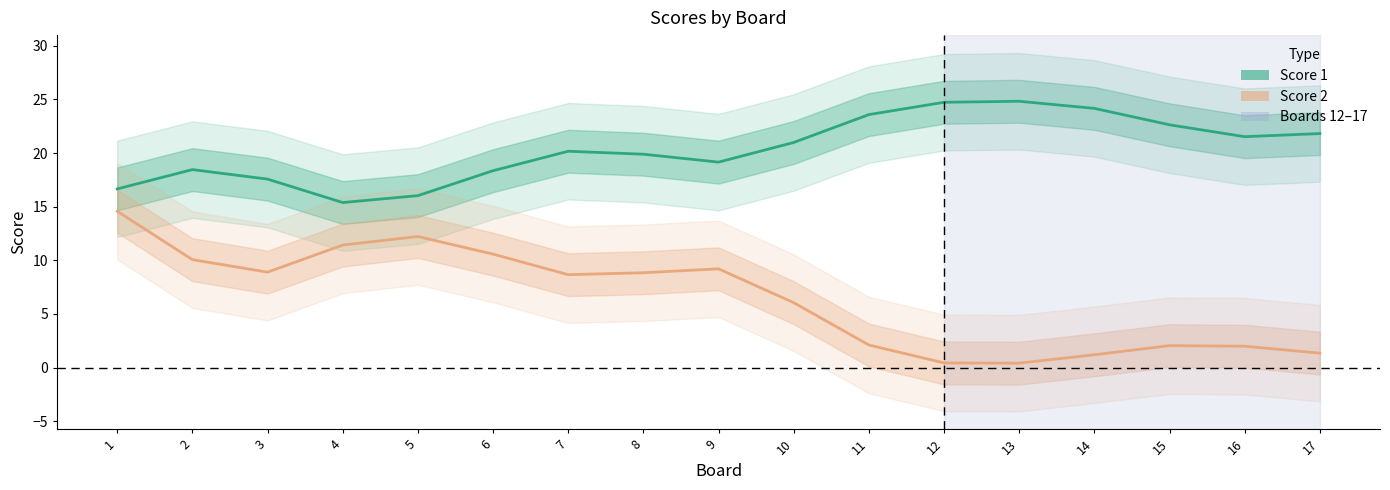

Reading left to right, transcribe all the data shown in this chart.

Score 1: 1=16.7	2=18.5	3=17.6	4=15.4	5=16.0	6=18.4	7=20.2	8=19.9	9=19.2	10=21.0	11=23.6	12=24.7	13=24.8	14=24.2	15=22.6	16=21.5	17=21.8
Score 2: 1=14.6	2=10.1	3=8.9	4=11.4	5=12.2	6=10.6	7=8.7	8=8.8	9=9.2	10=6.1	11=2.1	12=0.4	13=0.4	14=1.2	15=2.0	16=2.0	17=1.3